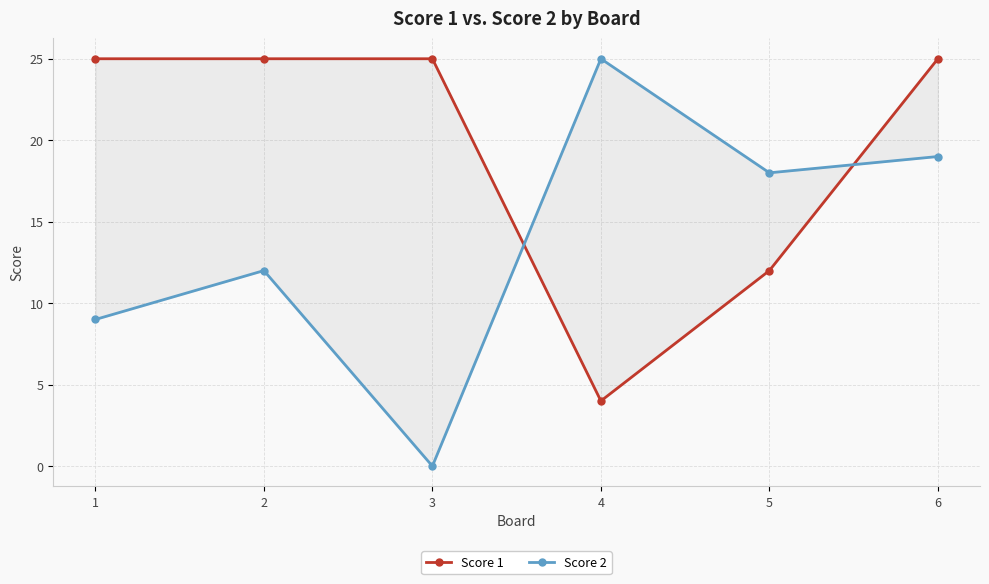

How many values in the Score 1 series are below 25?

2